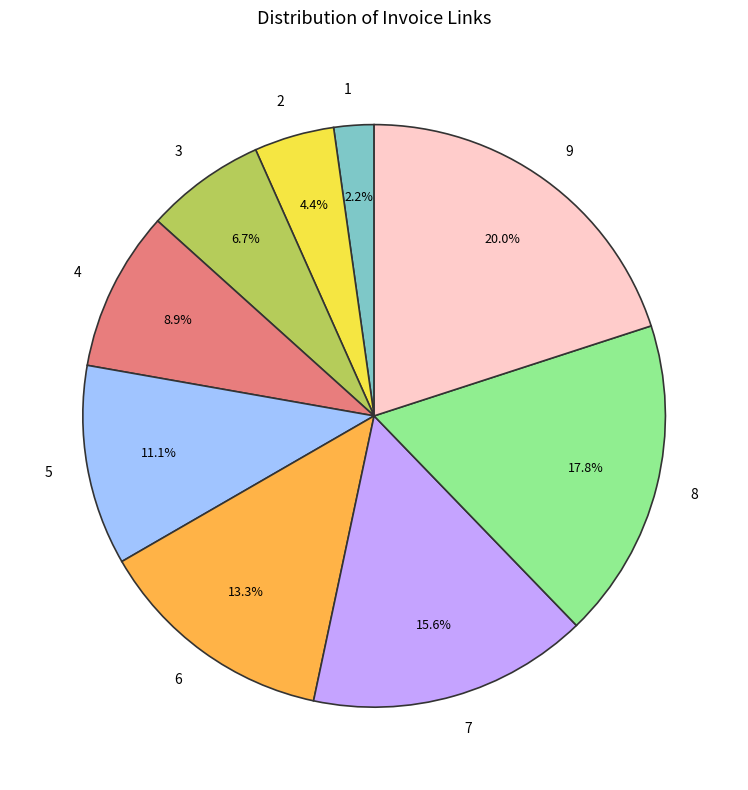

True or false: 6 accounts for 26% of the total.

False